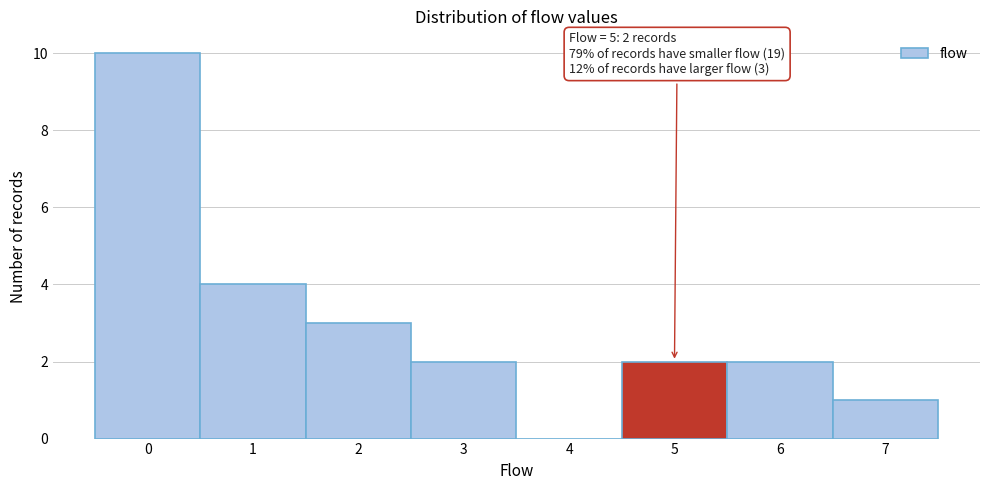

Reading left to right, extract all data points from this chart.

0=10	1=4	2=3	3=2	4=0	5=2	6=2	7=1